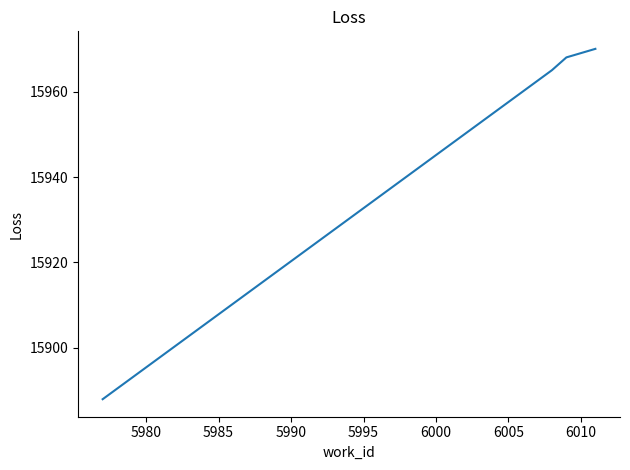

Is this an area chart (filled region under the line)?

No